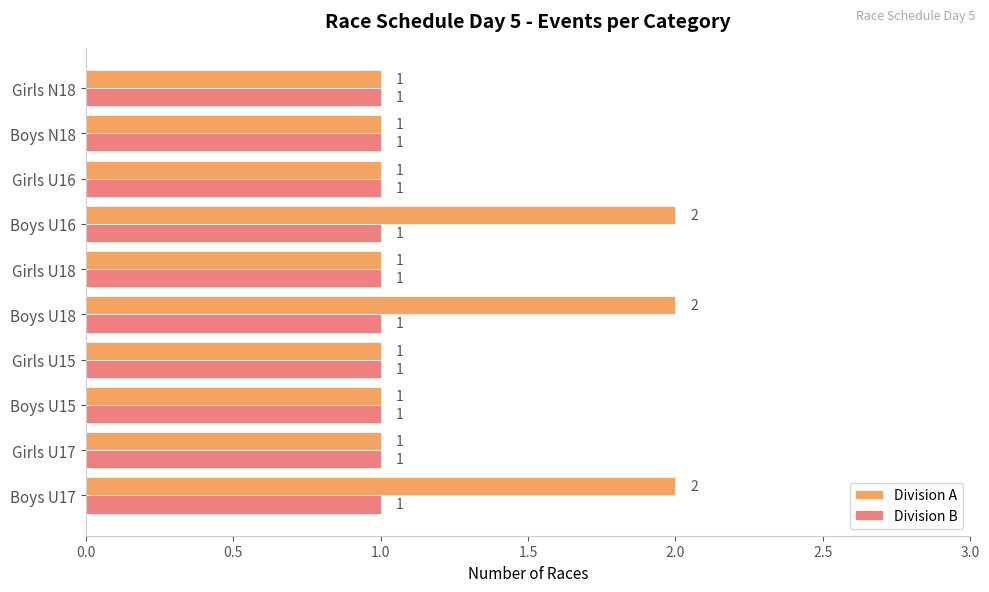

What is the sum of all Division A values?

13